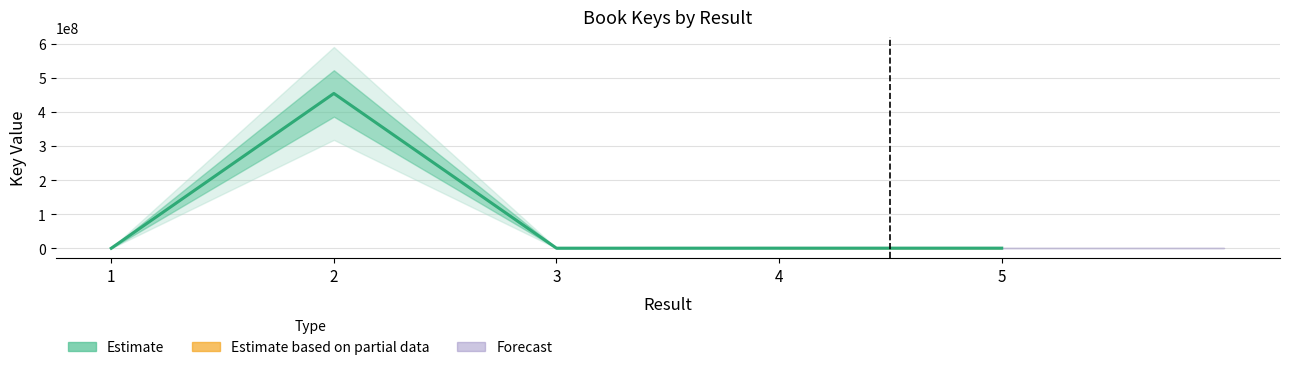

How many values are below 277835?

2